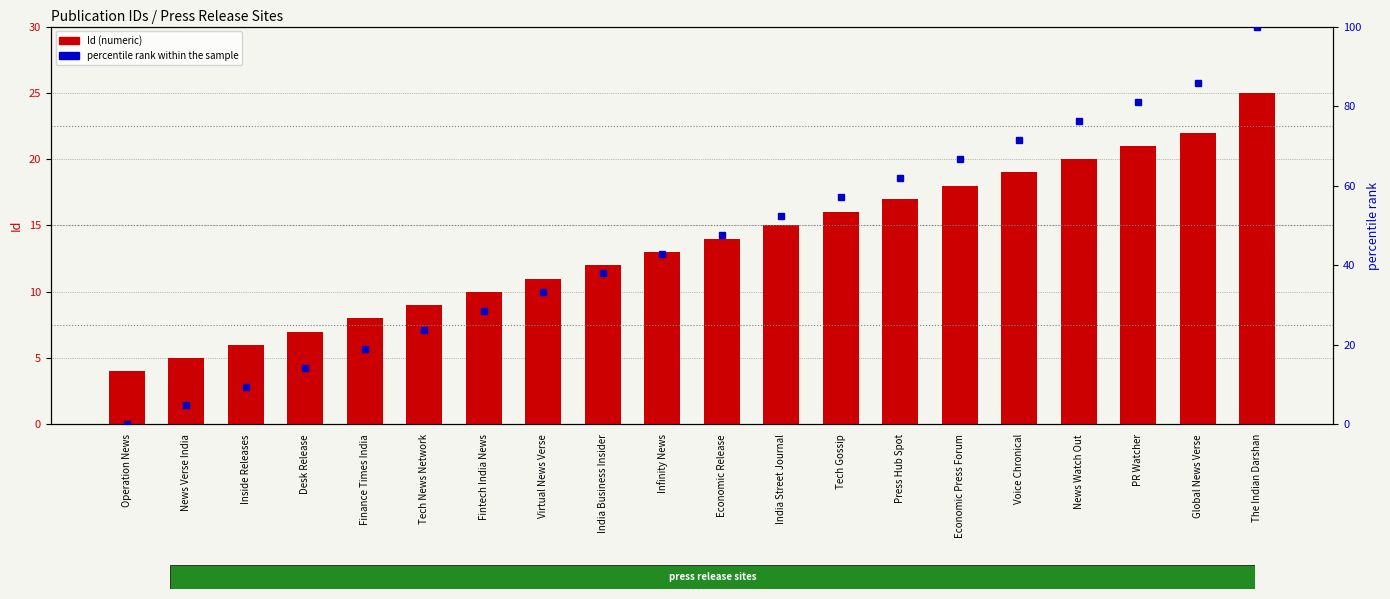

Reading right to left, extract all data points from this chart.

Id (numeric): 25.0	22.0	21.0	20.0	19.0	18.0	17.0	16.0	15.0	14.0	13.0	12.0	11.0	10.0	9.0	8.0	7.0	6.0	5.0	4.0
percentile rank: 100.0	85.7	81.0	76.2	71.4	66.7	61.9	57.1	52.4	47.6	42.9	38.1	33.3	28.6	23.8	19.0	14.3	9.5	4.8	0.0